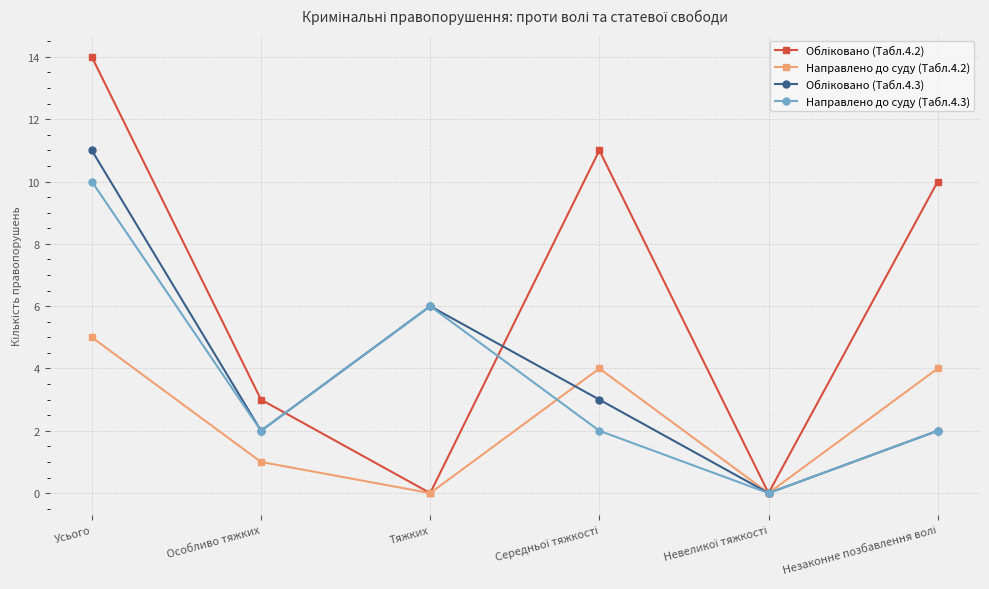

The value of Направлено до суду (Табл.4.3) at Особливо тяжких is 0. True or false?

False